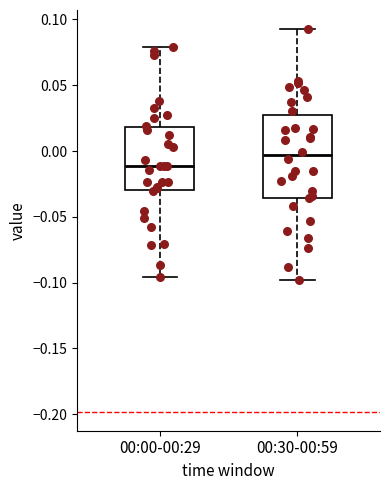

Reading left to right, transcribe this box plot: for each box, give where its median line is, the range the box spans, and where its two whiskers end, as read against the y-axis. The values are not printed on the chart, so give them approximately, as read against the axis.

00:00-00:29: median -0.010, box -0.030 to 0.020, whiskers -0.095 to 0.080
00:30-00:59: median -0.005, box -0.035 to 0.025, whiskers -0.100 to 0.095